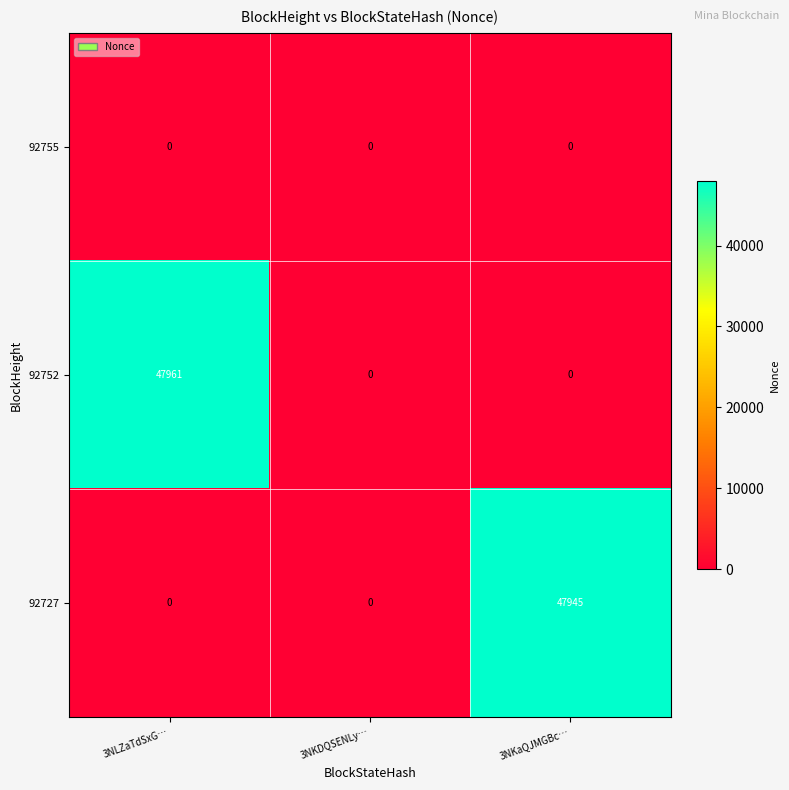

What is the greatest value displayed?

47961